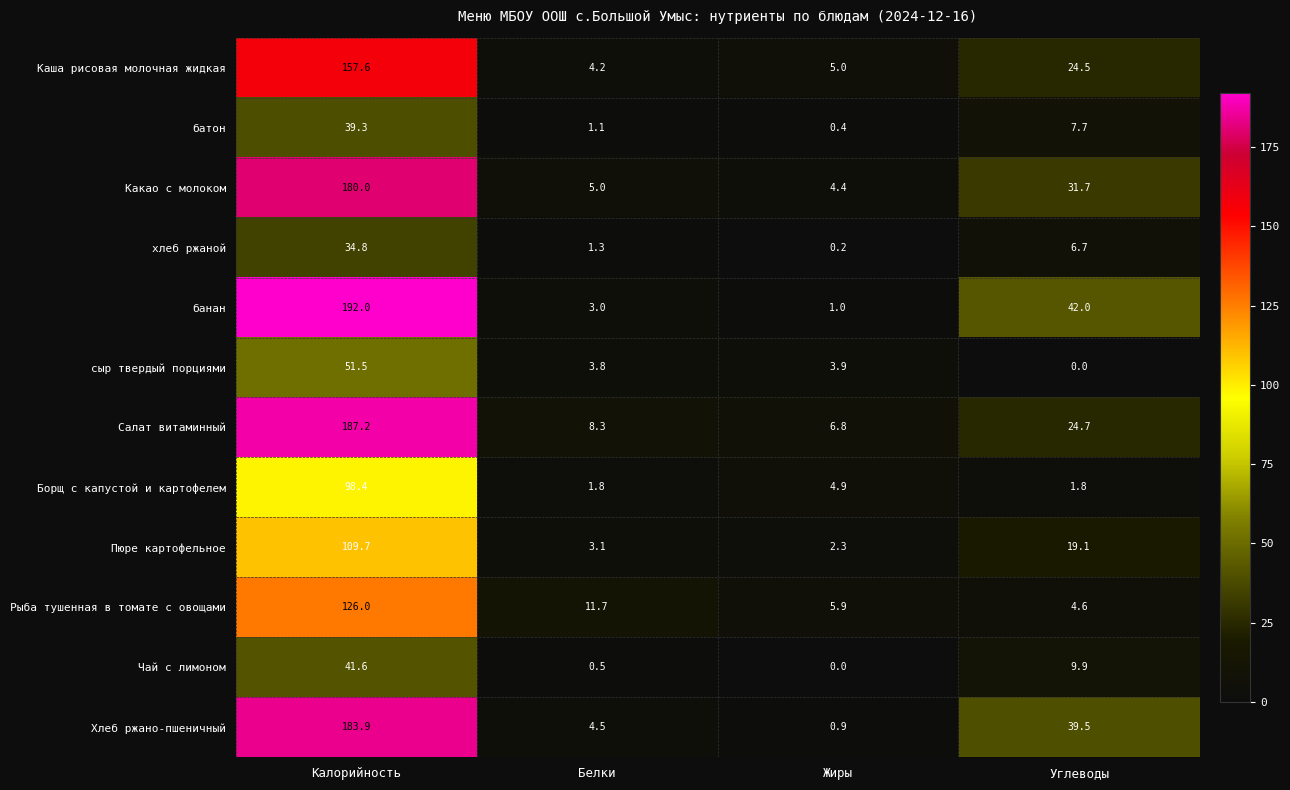

What is the average value of the Чай с лимоном series?

13.0